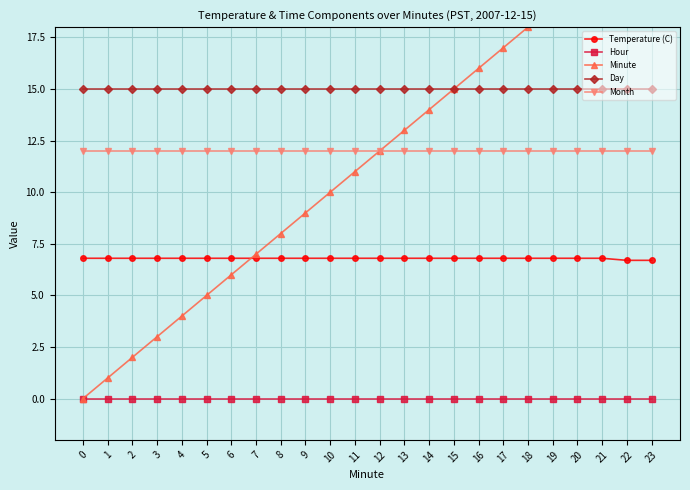

Rank the series by their maximum value, from highest to lowest.

Minute, Day, Month, Temperature (C), Hour